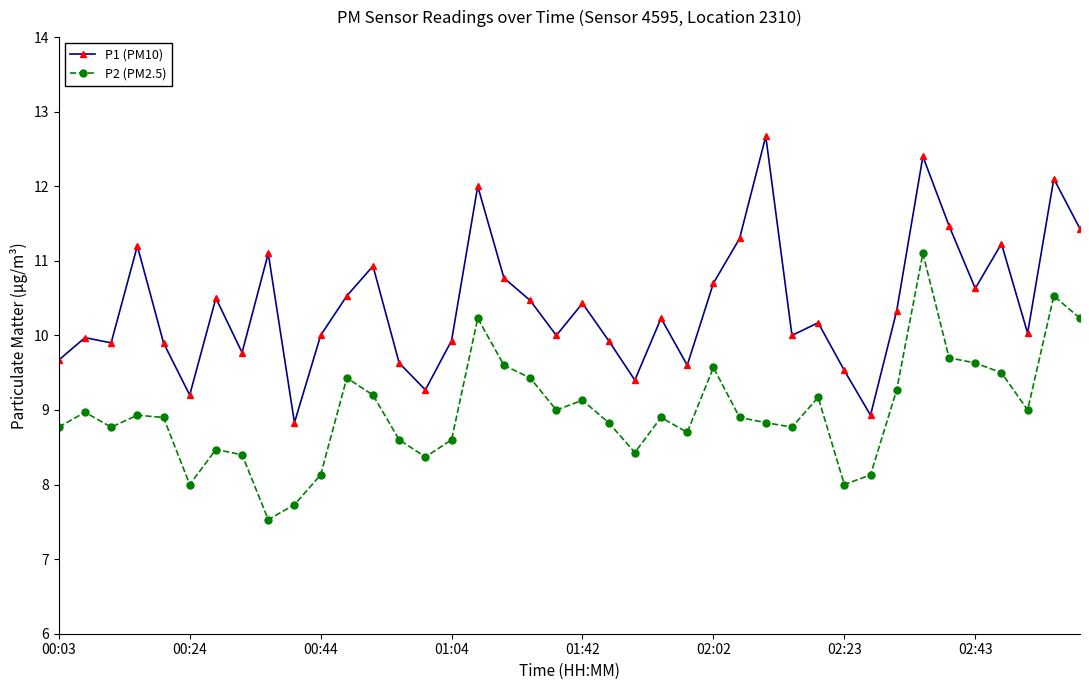

Rank the series by their maximum value, from highest to lowest.

P1 (PM10), P2 (PM2.5)